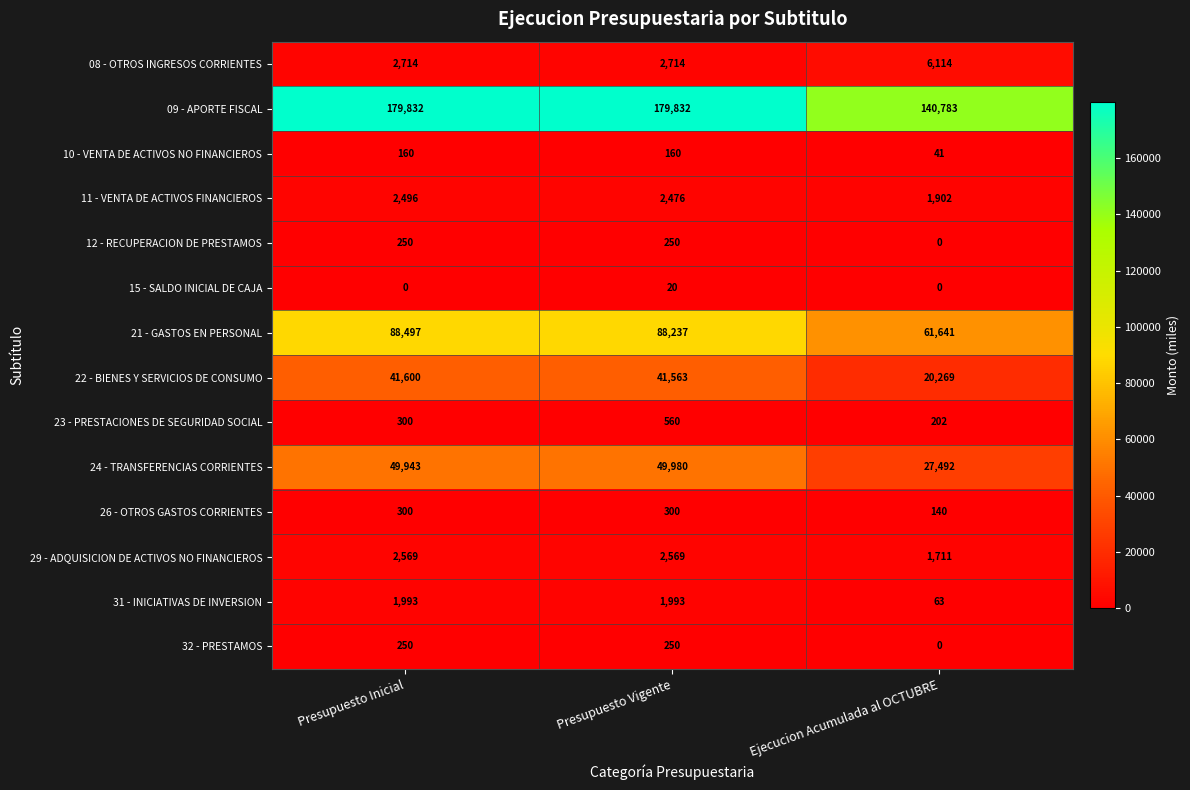

What is the maximum value for 09 - APORTE FISCAL?

179832